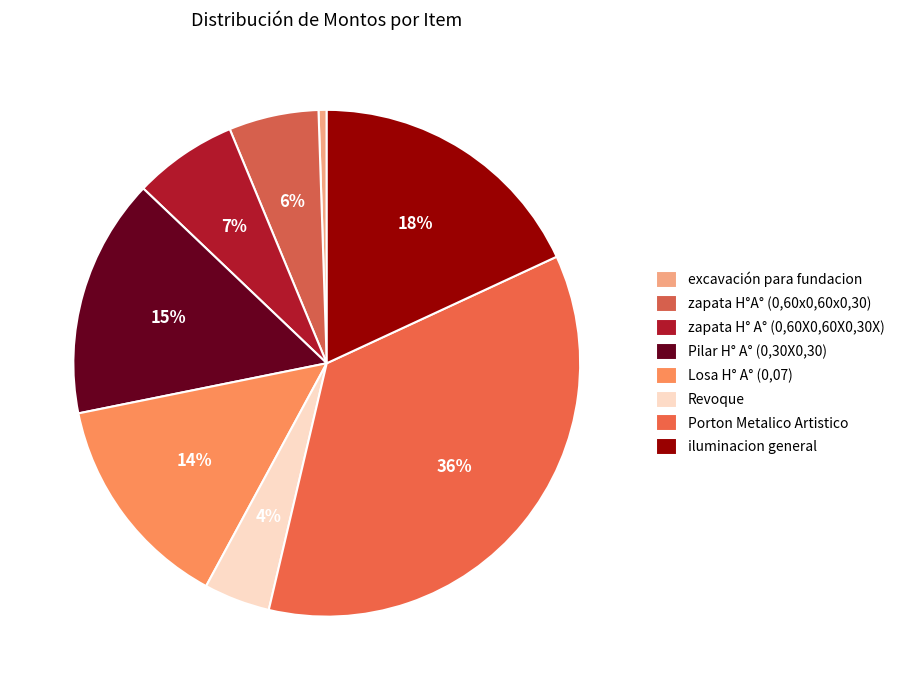

How many segments does this pie chart have?

8